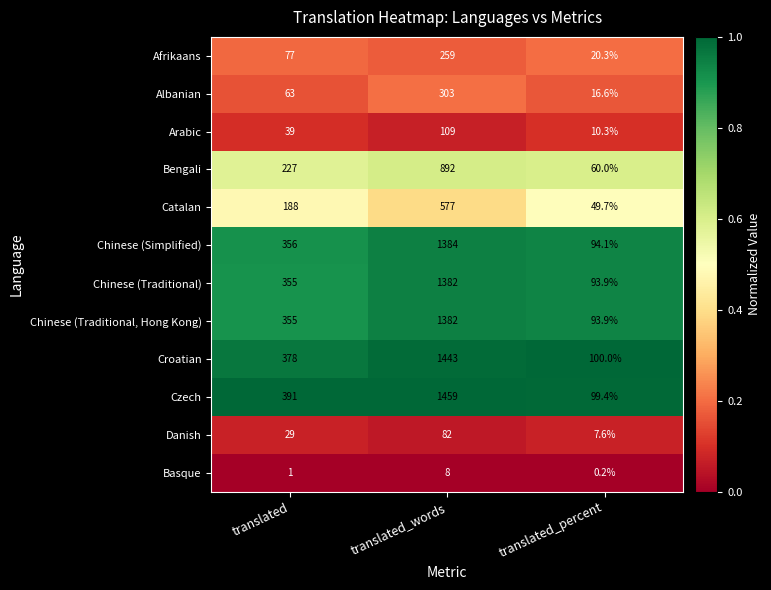

Which category has the highest value across all series?

translated_words